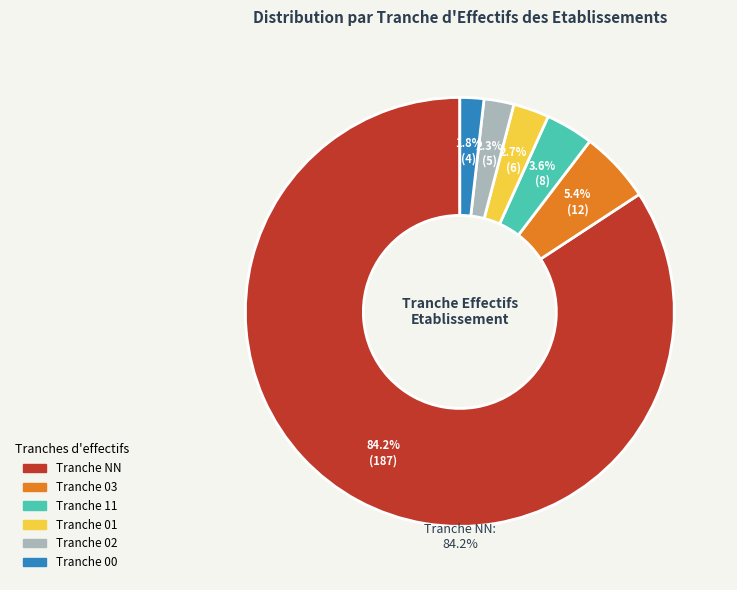

To the nearest percent, what is the average slice percentage?

17%